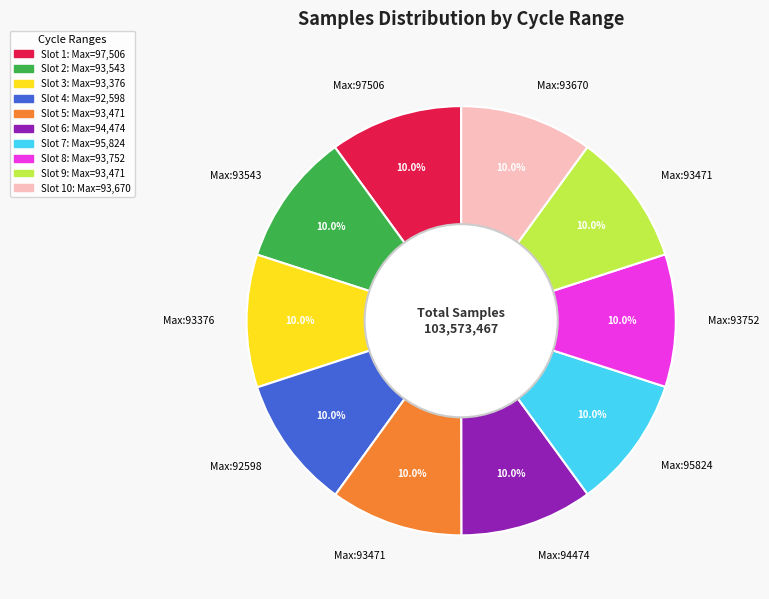

Is there any slice that represents more than half of the pie?

No